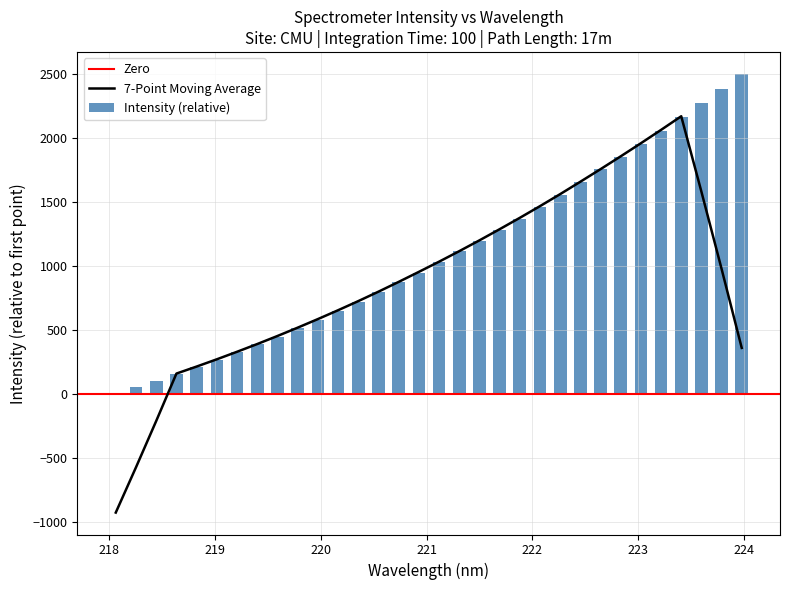

What value does the data have at 222.8355?

1852.0